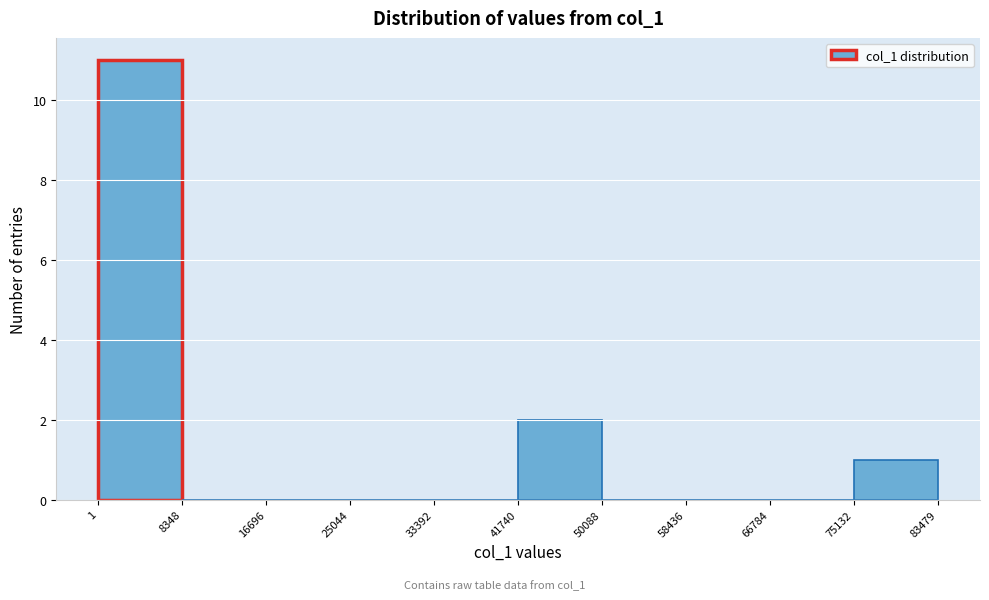

How tall is the bar that spans 1 to 8348 on the x-axis? The values are not printed on the chart, so give them approximately, as read against the axis.

11